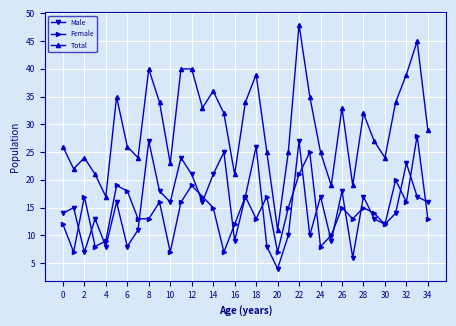

What is the maximum value for Total?

48